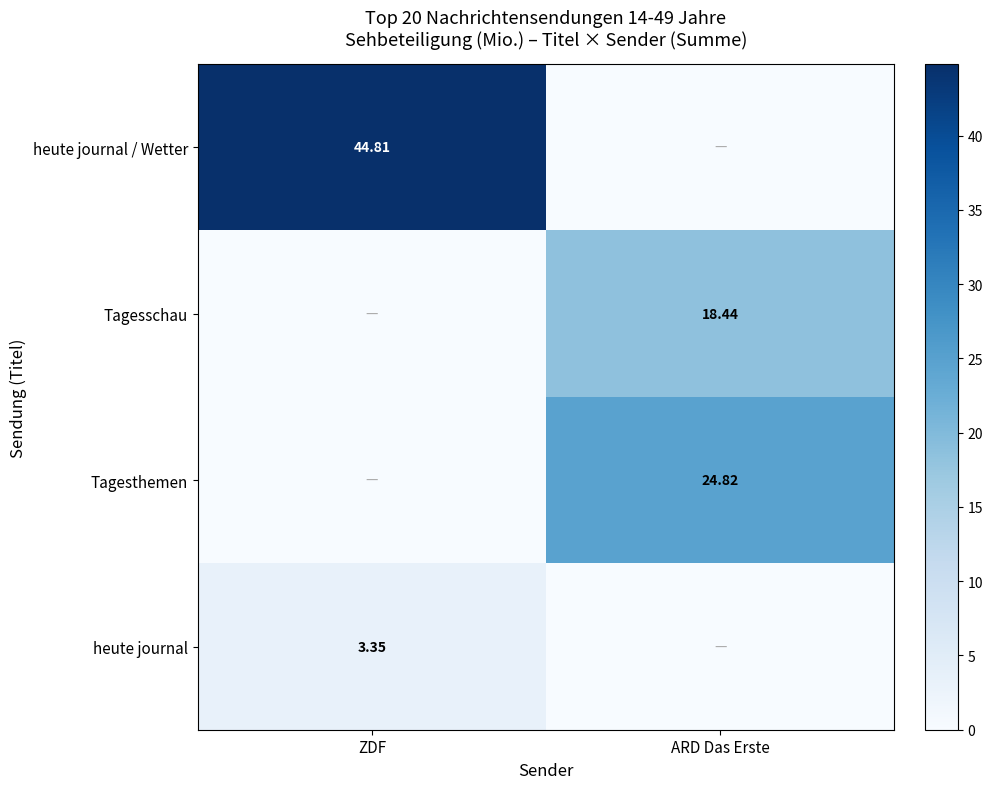

What is the approximate value of heute journal at ZDF?

3.4